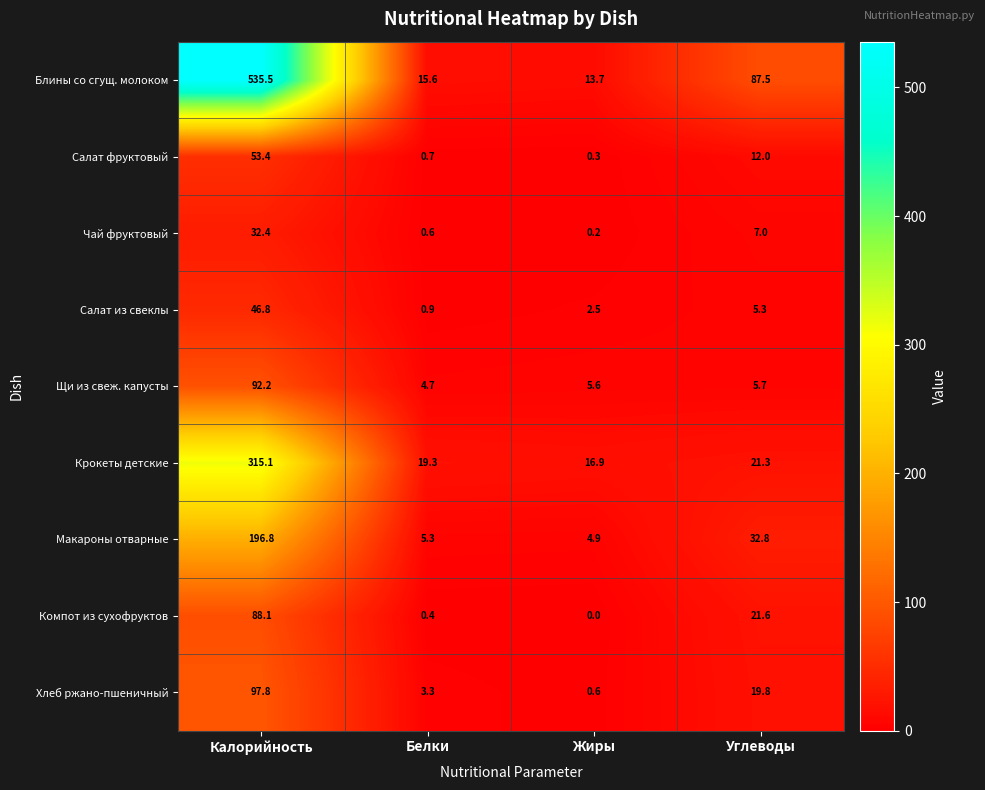

Which category has the lowest value in the Крокеты детские series?

Жиры